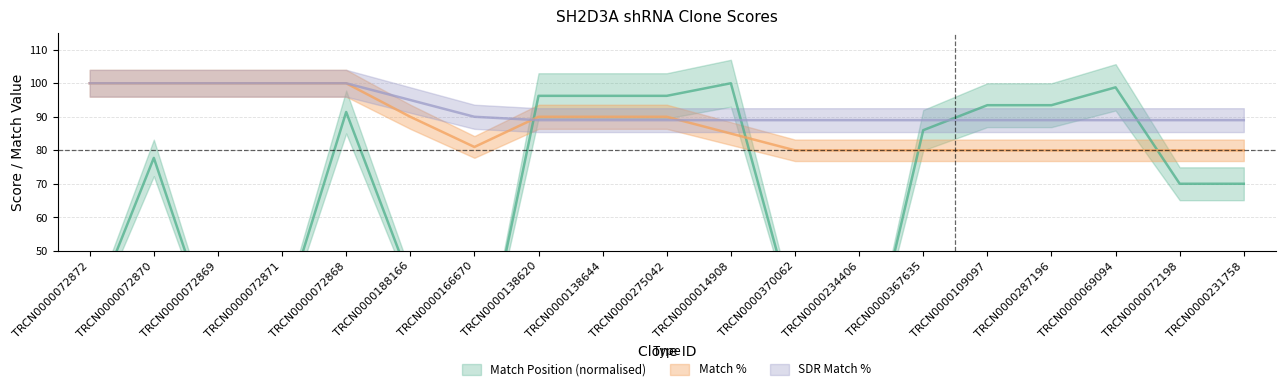

What is the value of the Match % point at the 15th from the left?

80.0